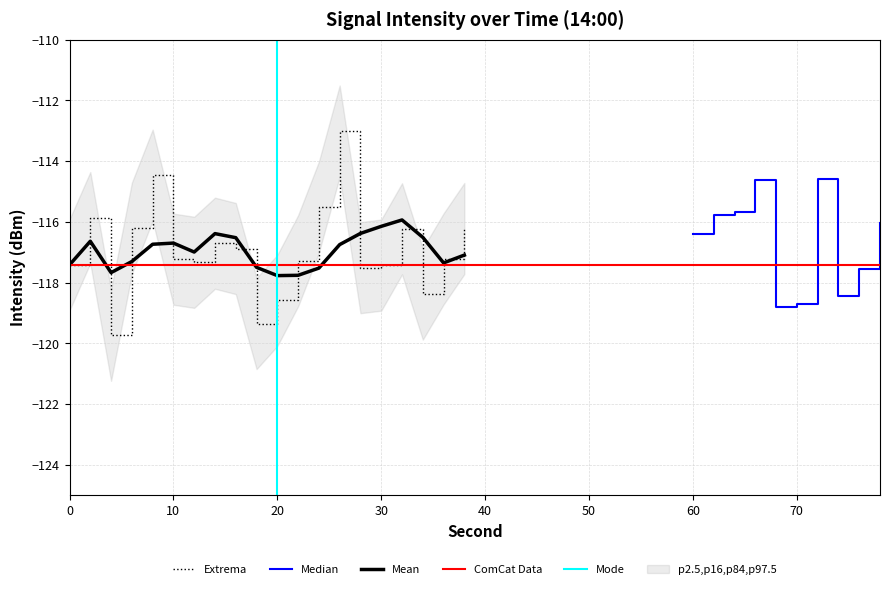

The Extrema series shows -163.3 at 20. True or false?

False